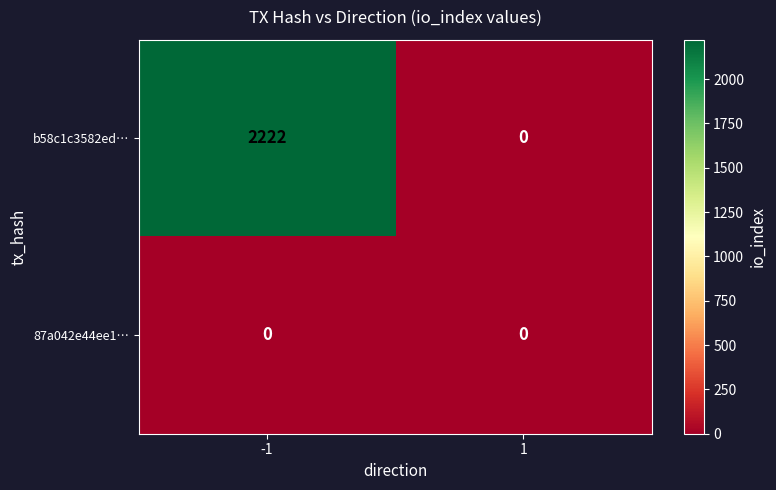

Which series has the widest spread of values?

b58c1c3582ed…